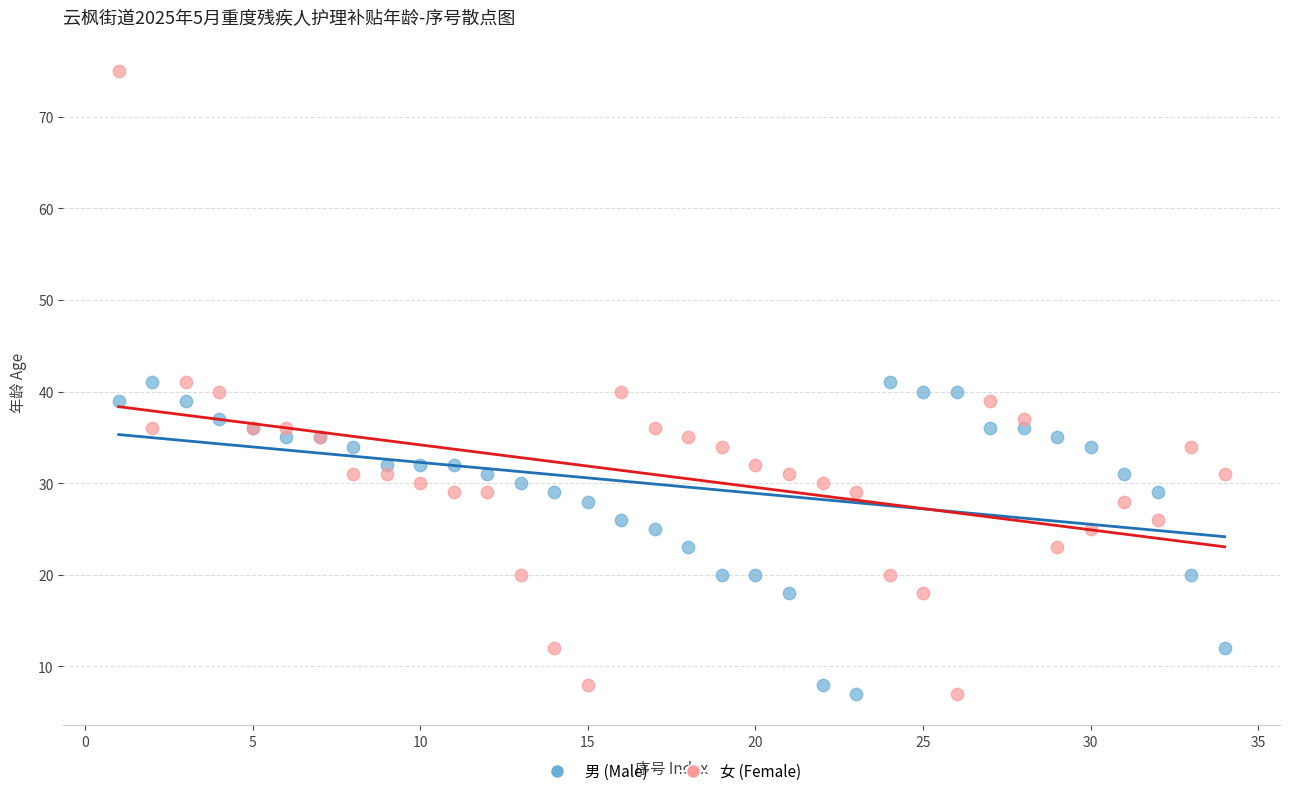

Which series has the largest Y range (max minus min)?

女 (Female)